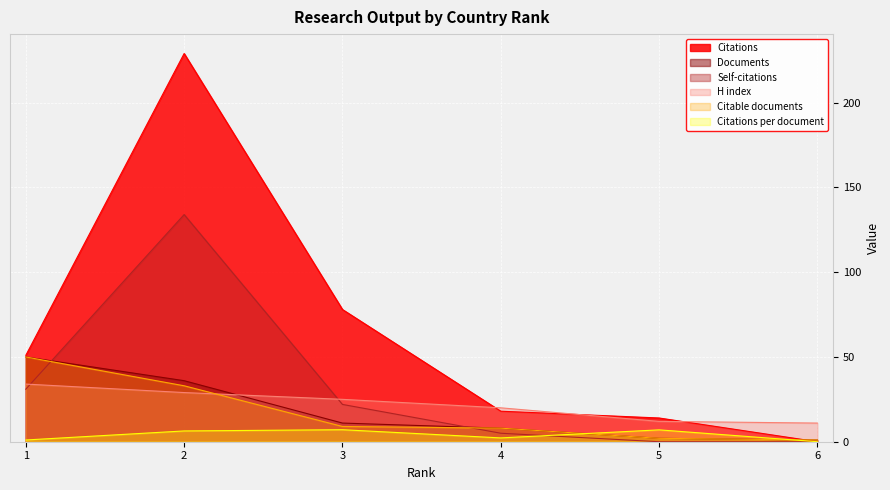

Which series changed the most between 2 and 5?

Citations